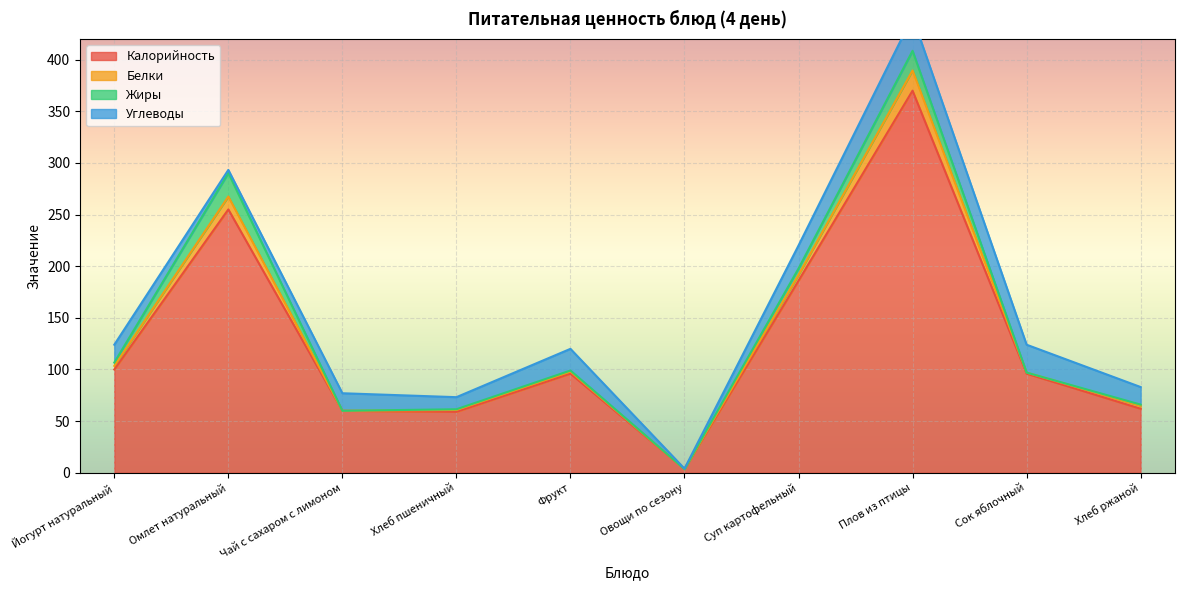

What are all the series names shown in the legend?

Калорийность, Белки, Жиры, Углеводы